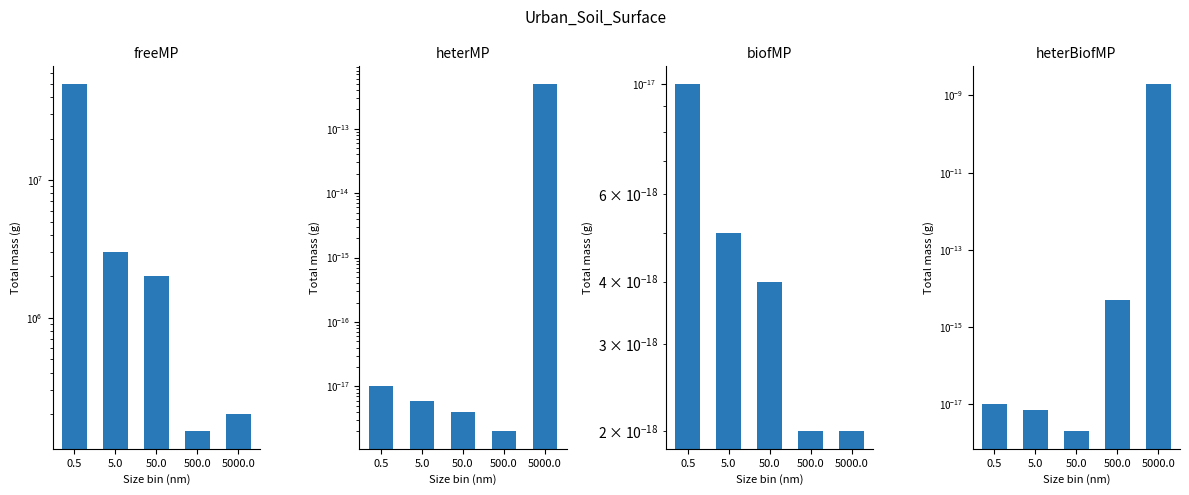

Are the bars grouped side by side (vs. stacked)?

Yes